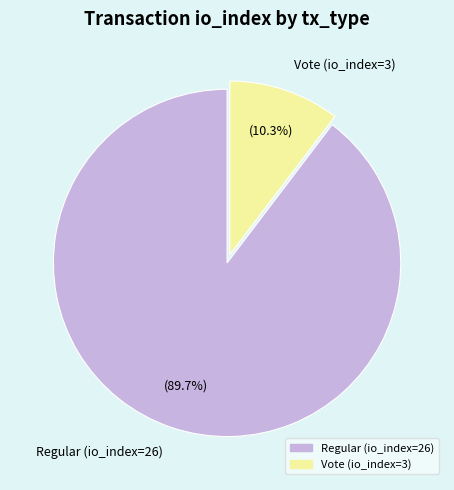

To the nearest percent, what percentage of the pie is Vote (io_index=3)?

10%